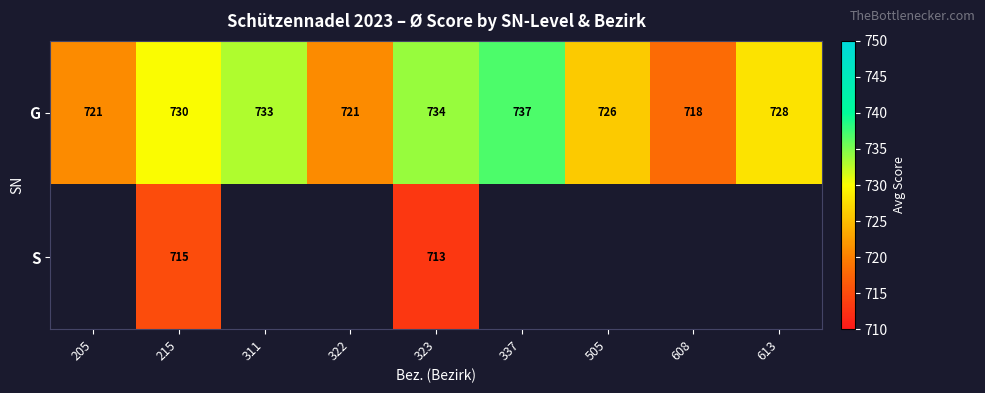

At 215, list the series in order from largest to smallest.

G, S